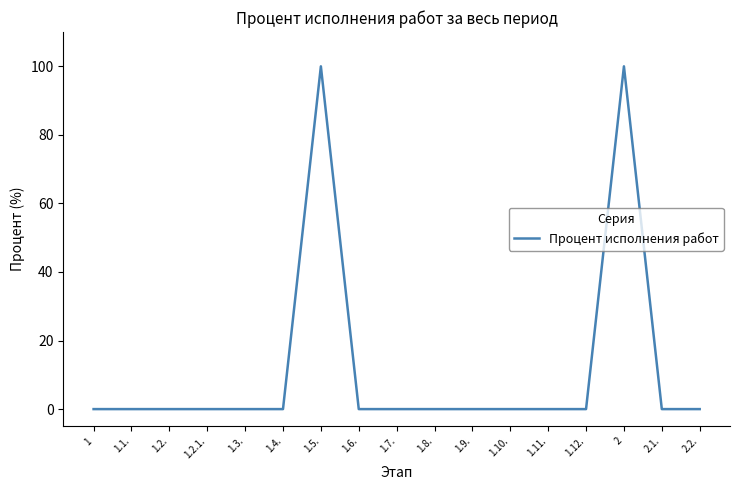

Reading left to right, what are all the values shown in this chart?

0	0	0	0	0	0	100	0	0	0	0	0	0	0	100	0	0